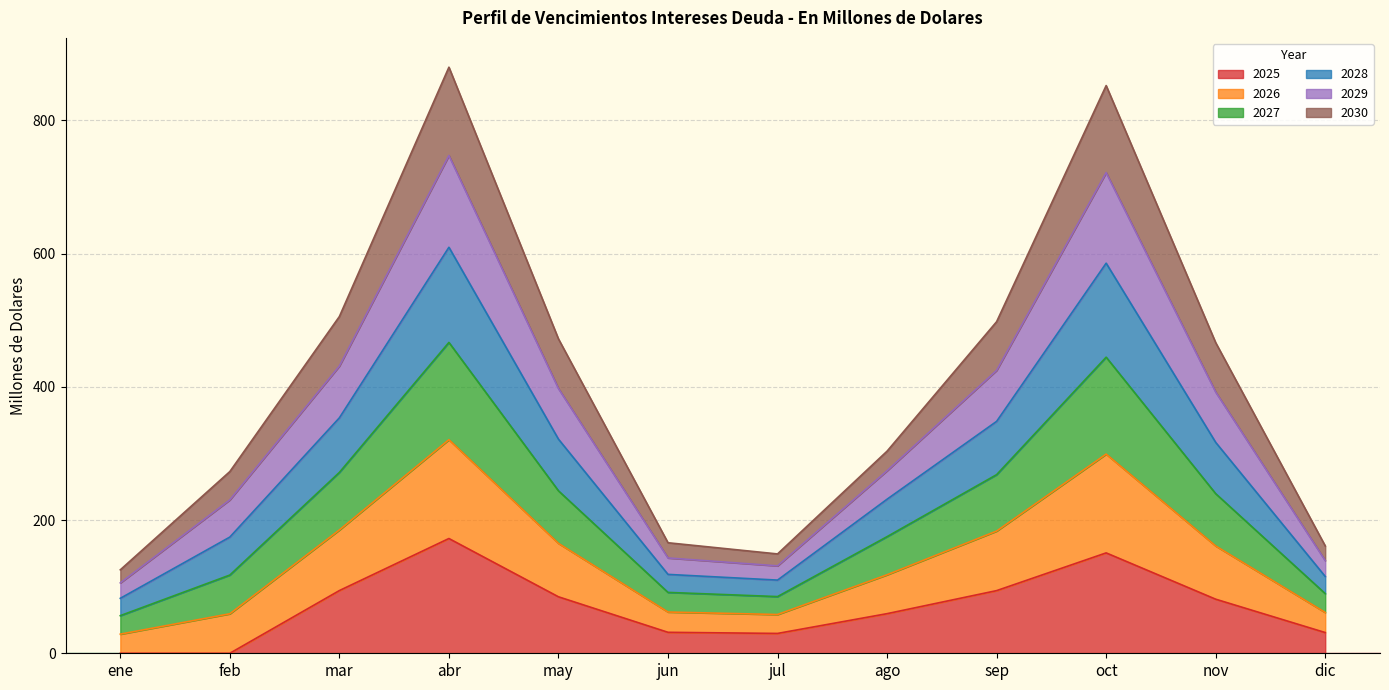

How many interior local peaks does the 2025 series have?

2